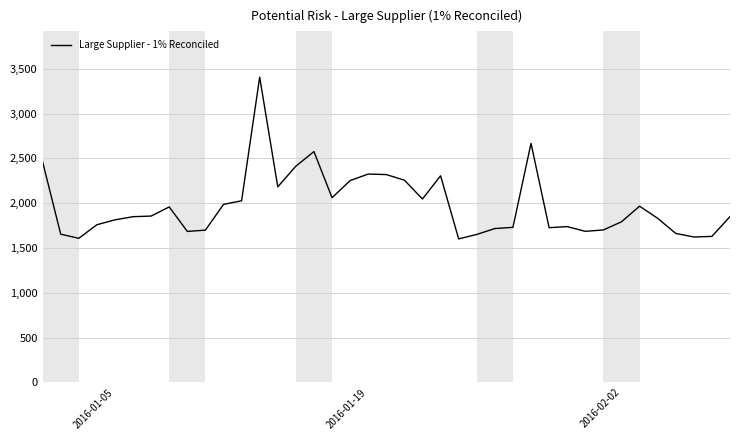

What is the maximum value shown in the chart?

3407.3